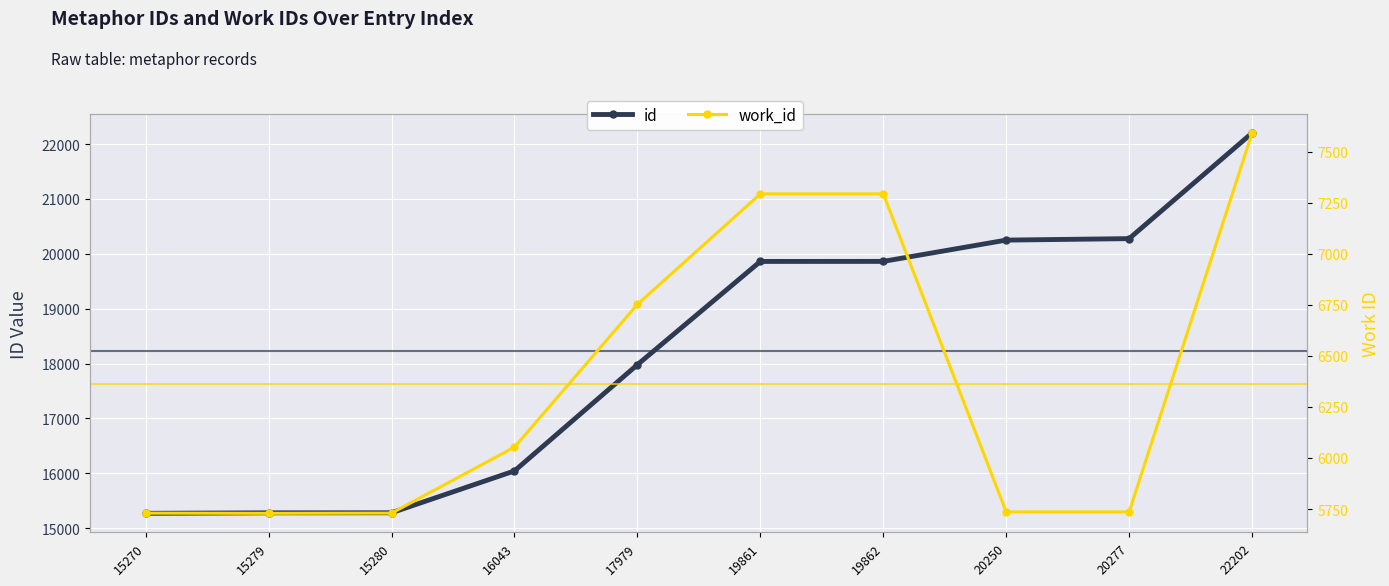

Is the value of id at 19862 greater than the value of work_id at 16043?

Yes